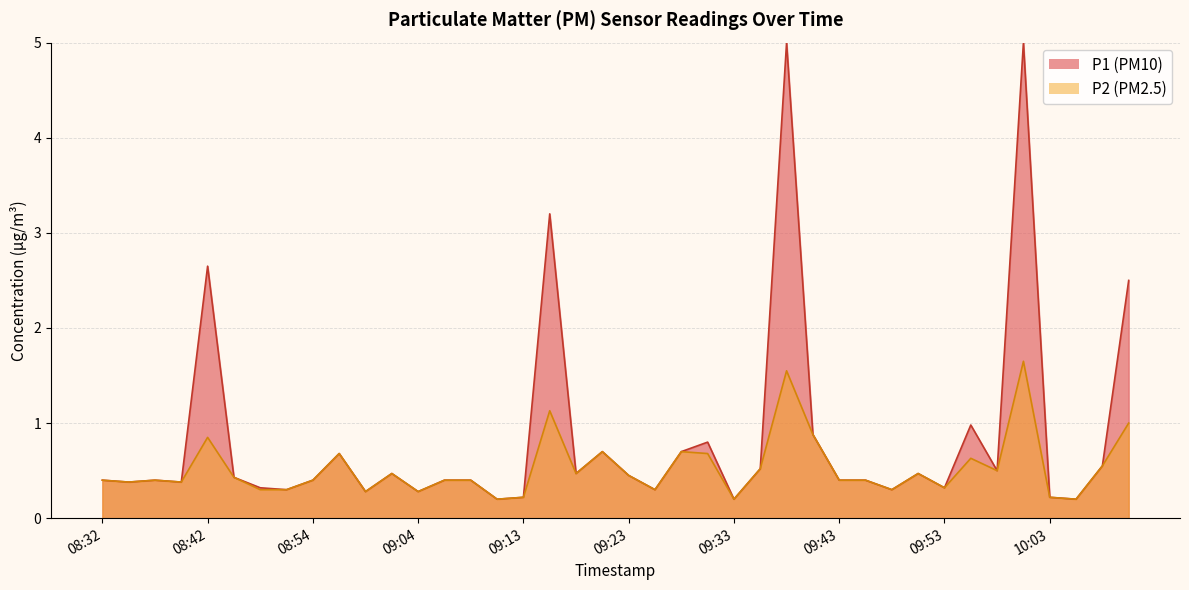

The value at 08:32 is 0.2. True or false?

False